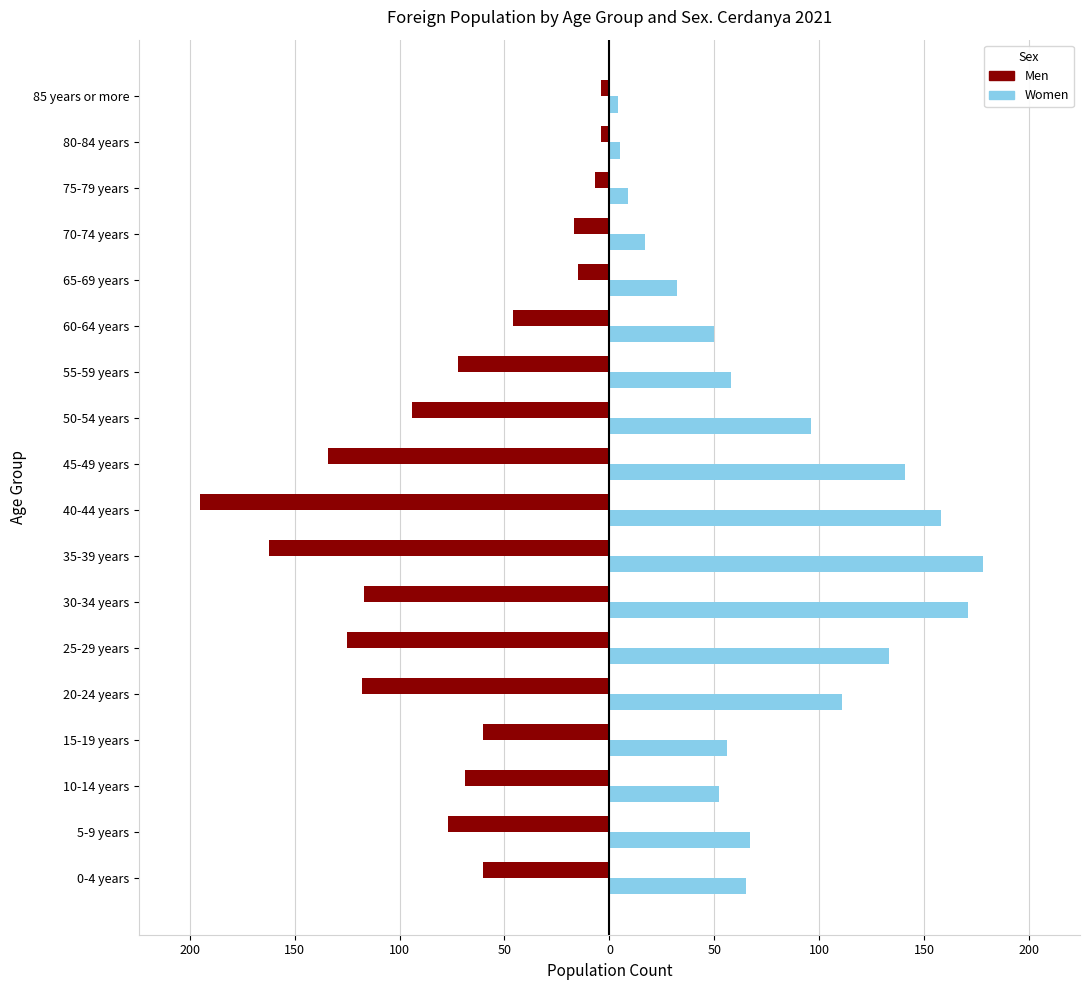

What are all the series names shown in the legend?

Men, Women